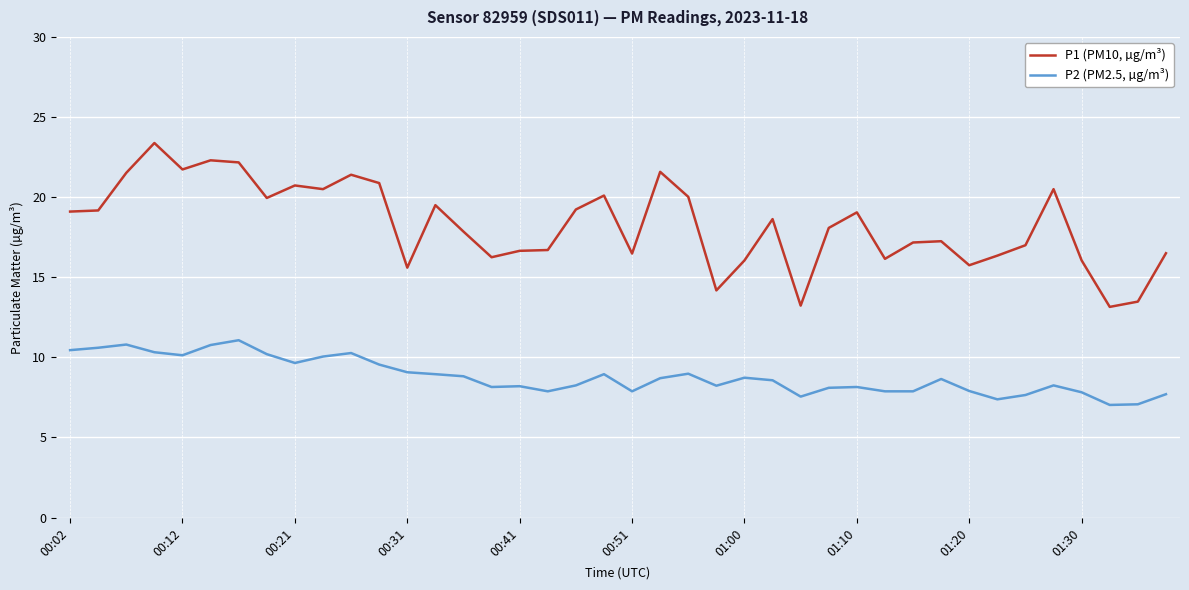

Is this an area chart (filled region under the line)?

No